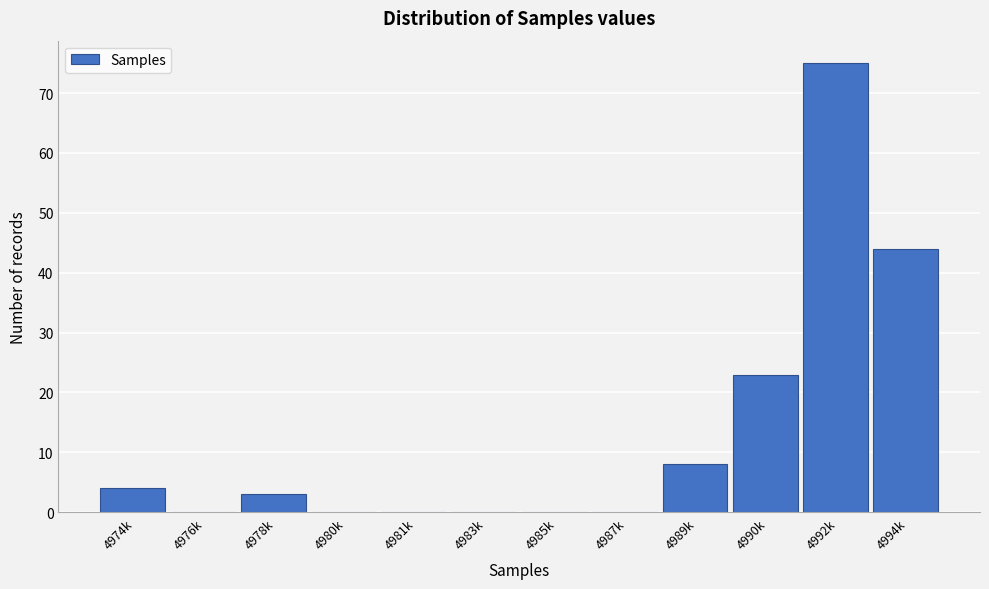

Reading left to right, transcribe all the data shown in this chart.

4974k=4	4976k=0	4978k=3	4980k=0	4981k=0	4983k=0	4985k=0	4987k=0	4989k=8	4990k=23	4992k=75	4994k=44